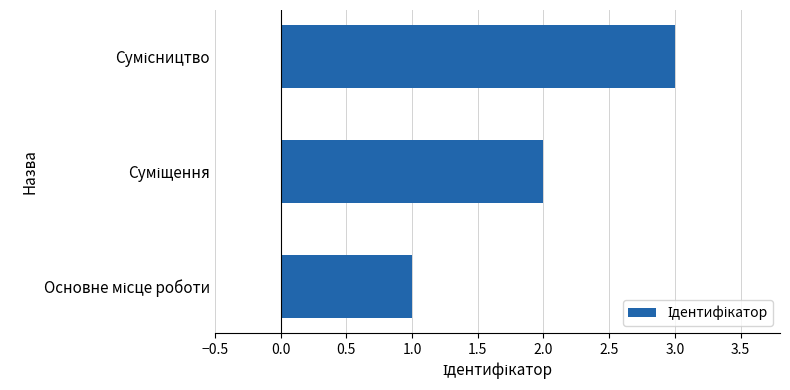

What is the sum of all values?

6